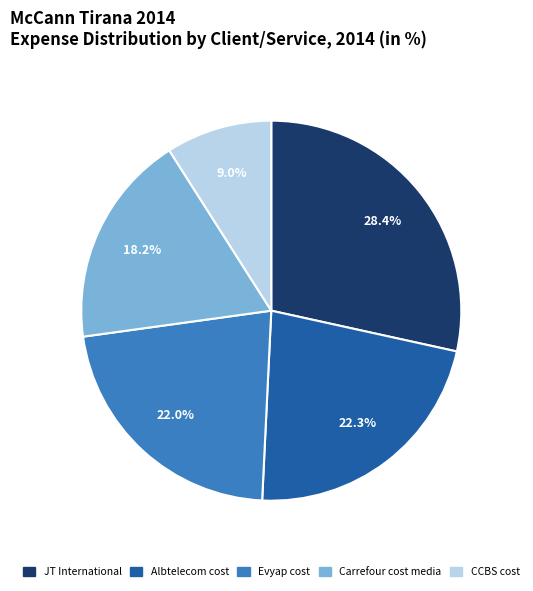

Does Carrefour cost media represent more than half of the total?

No